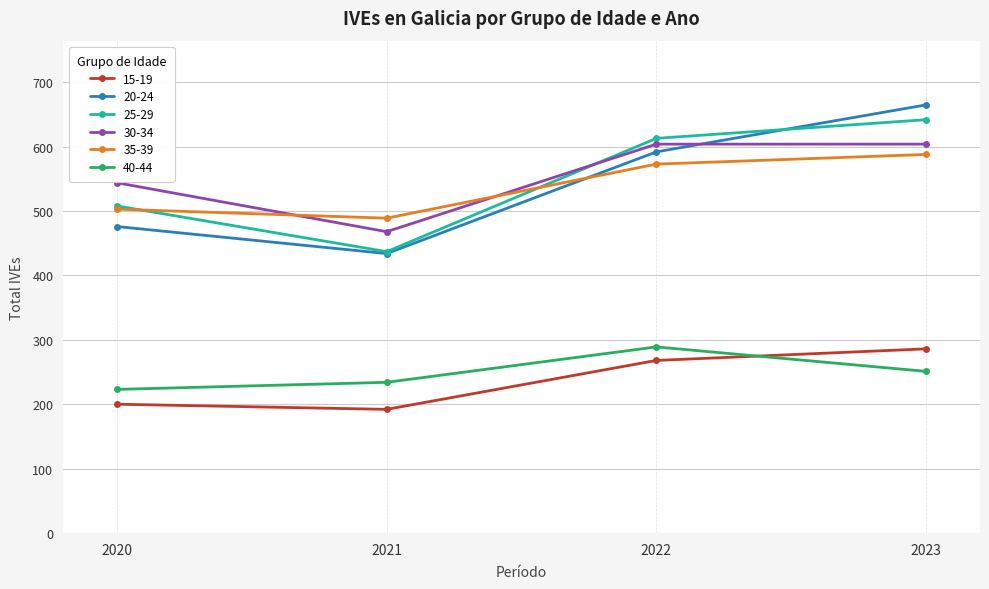

True or false: 15-19 and 20-24 cross at least once.

False